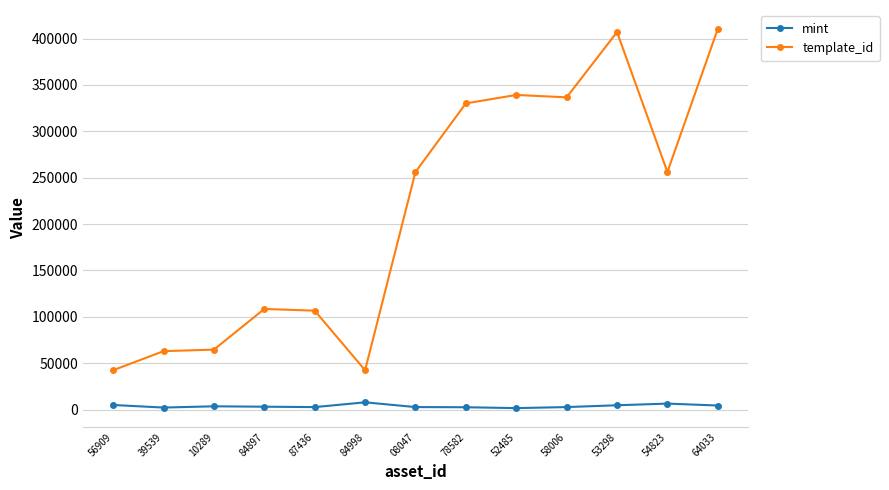

At 84998, list the series in order from smallest to largest.

mint, template_id